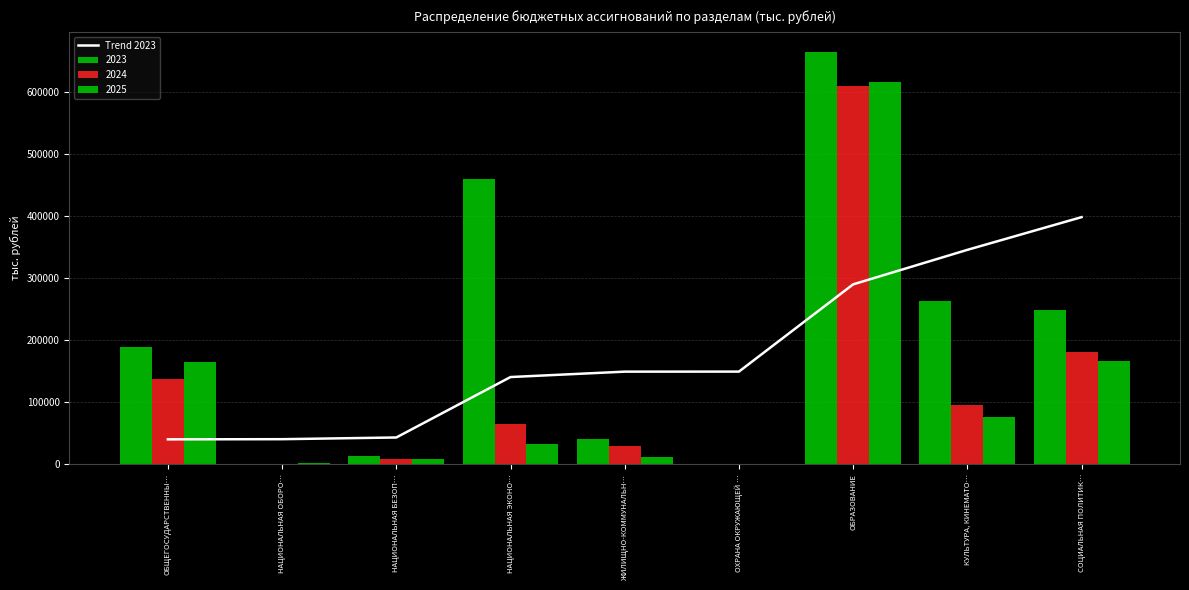

What is the difference between the values at НАЦИОНАЛЬНАЯ ЭКОНО… and НАЦИОНАЛЬНАЯ БЕЗОП…?

97419.2